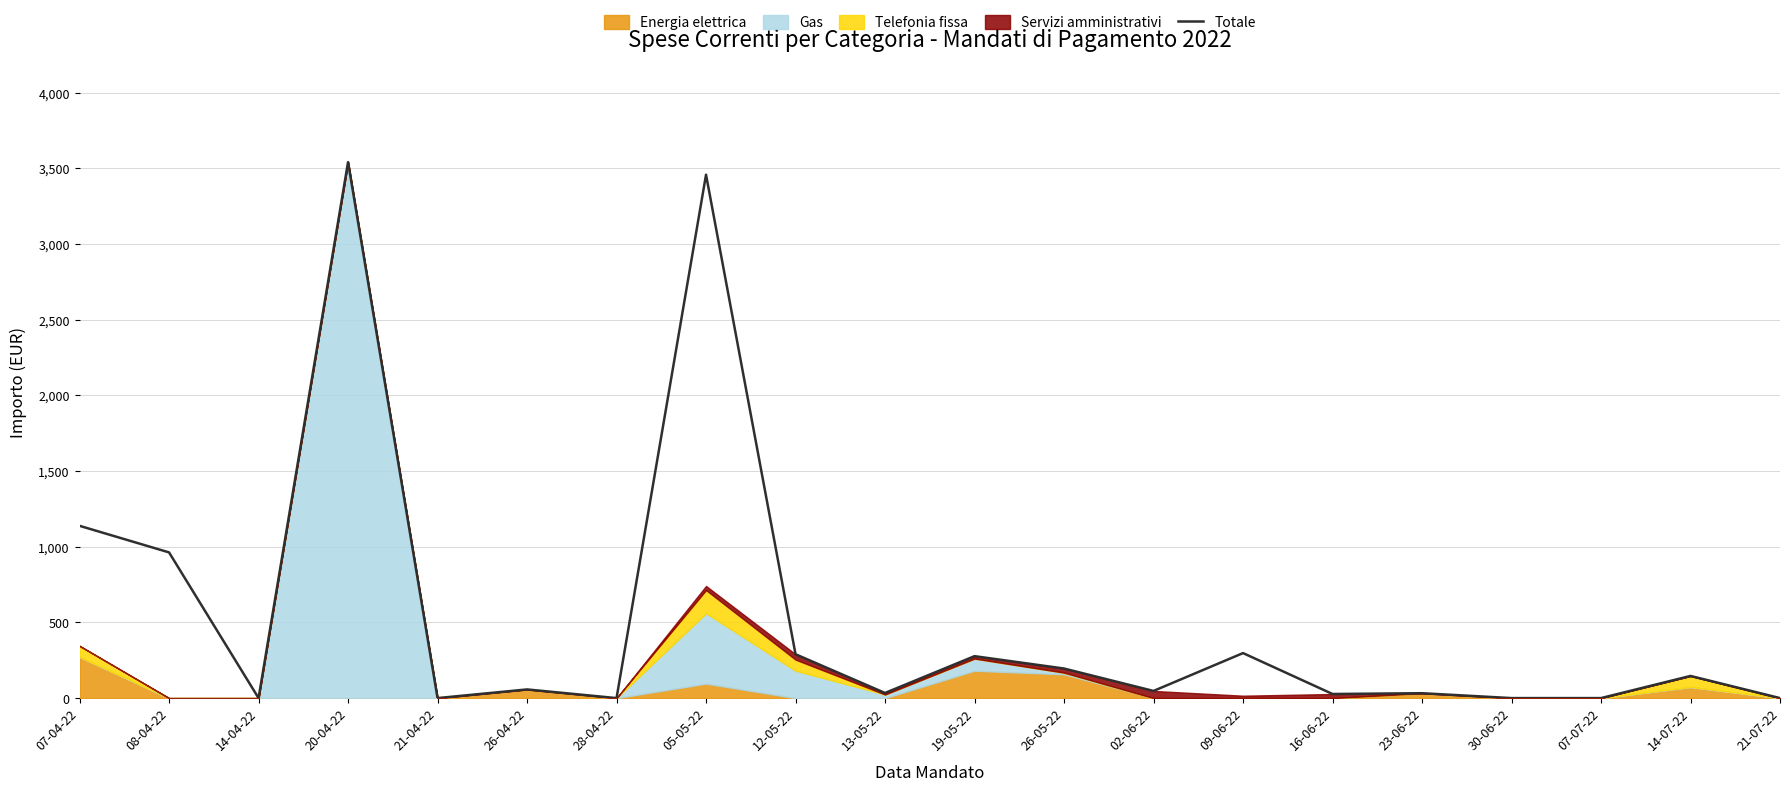

Reading left to right, extract all data points from this chart.

1138.3	962.7	0.0	3541.4	0.0	57.2	0.0	3458.4	289.7	33.9	277.1	195.3	47.2	297.4	27.0	32.3	0.0	0.0	146.4	0.0